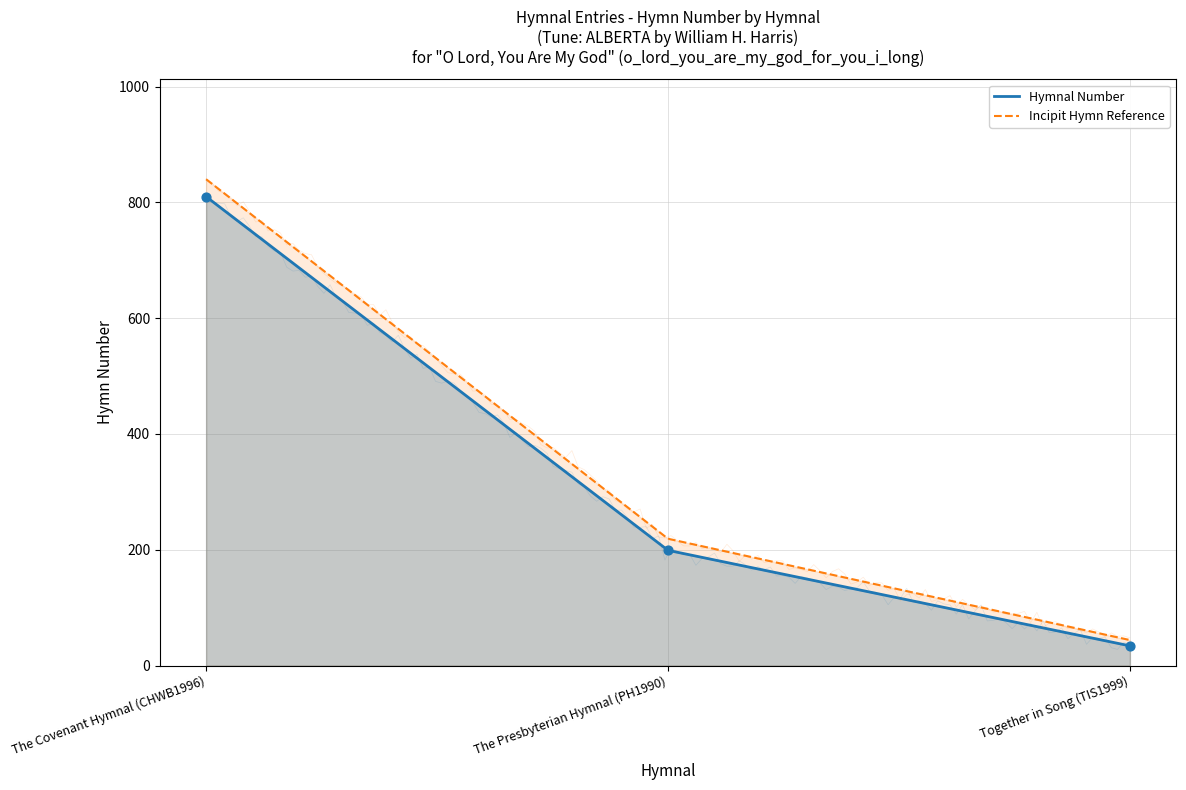

What is the change in value from The Presbyterian Hymnal (PH1990) to Together in Song (TIS1999)?

-165